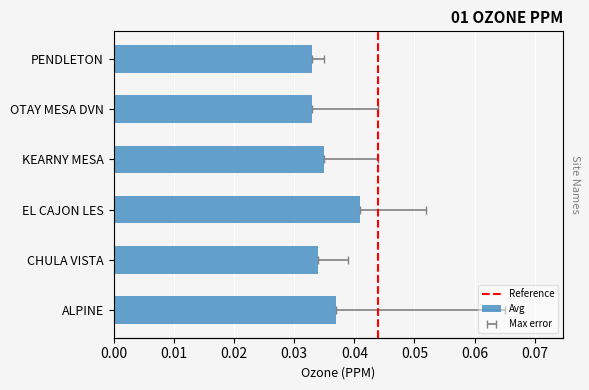

Which has a higher value, OTAY MESA DVN or PENDLETON?

OTAY MESA DVN